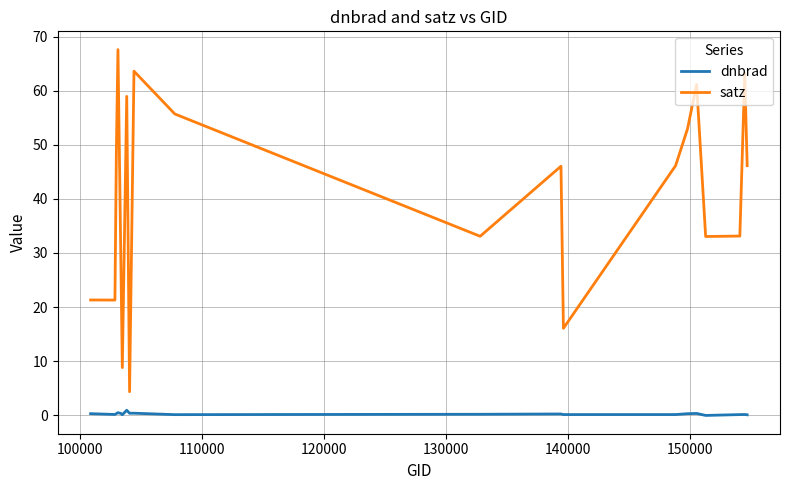

Which series has the largest total across all categories?

satz